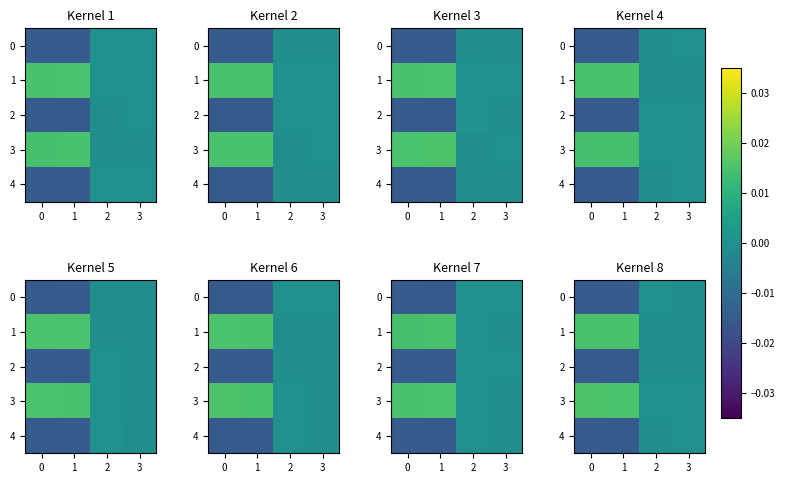

How many values in 0 are above zero?

1